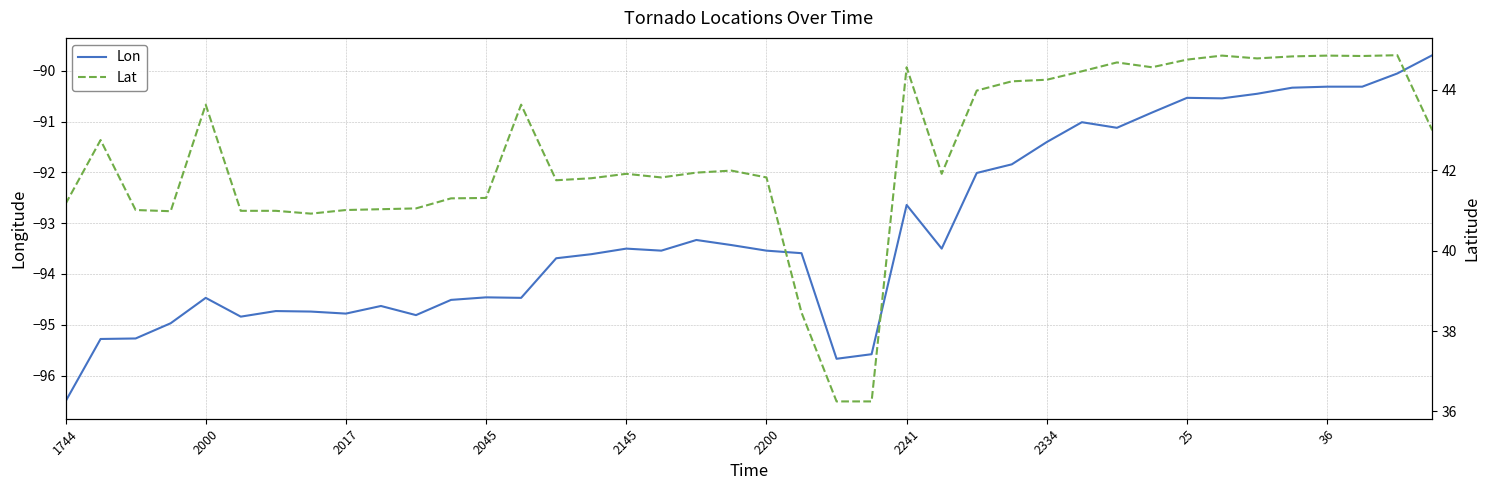

True or false: Lon has a value of -127.1 at 25.

False